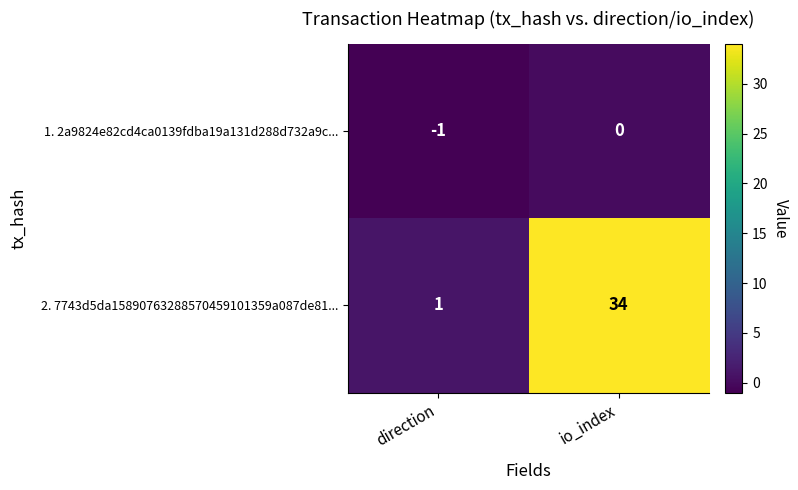

Which series has the largest total across all categories?

2. 7743d5da15890763288570459101359a087de81...